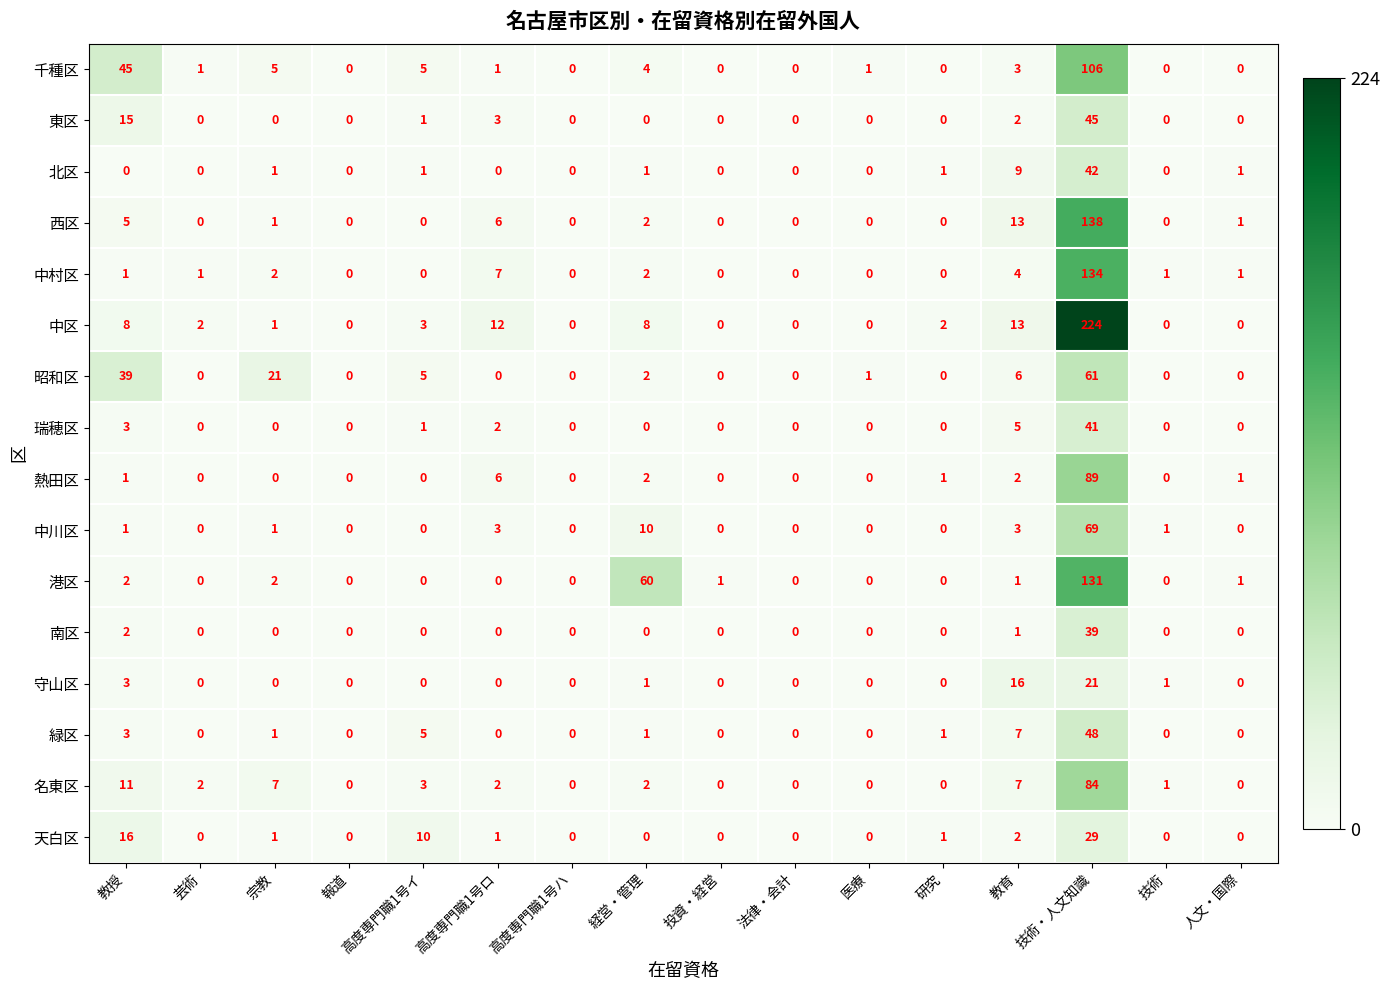

Between 宗教 and 高度専門職1号イ, which series saw the biggest shift?

昭和区